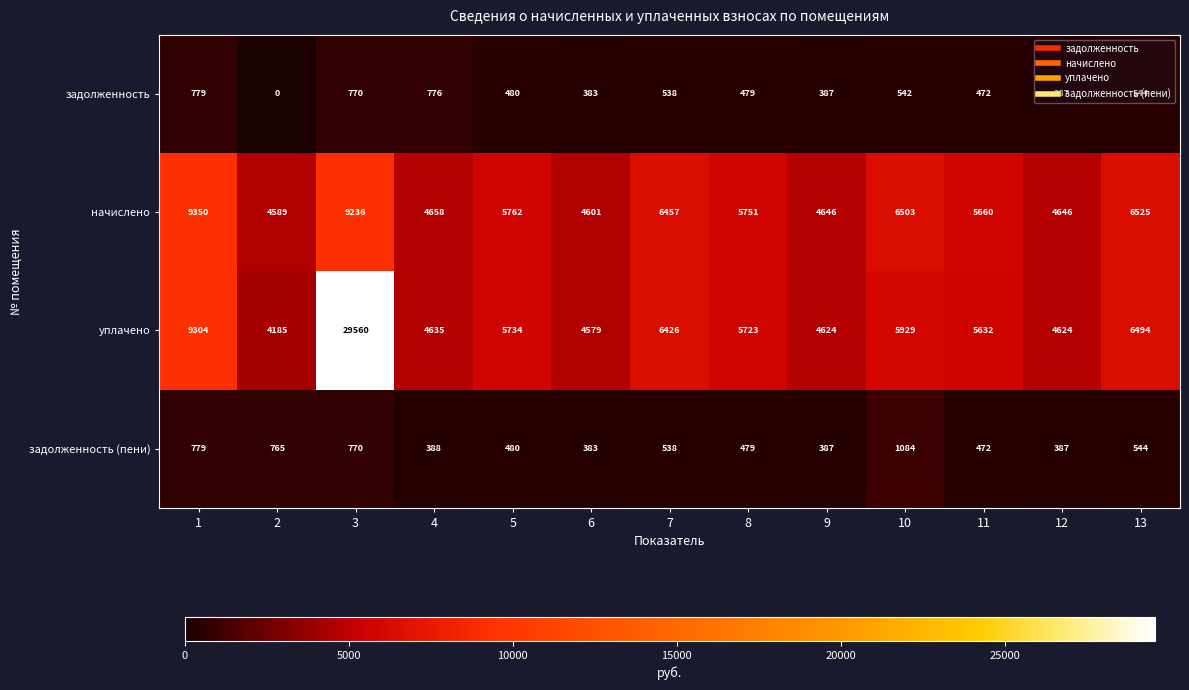

Is it true that начислено equals 4646 at 9?

True